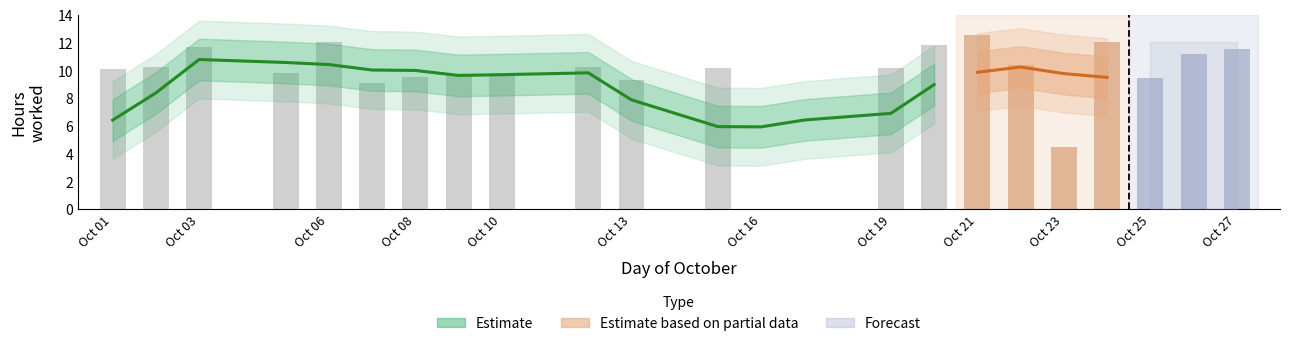

What is the approximate value at Oct 08?

9.5